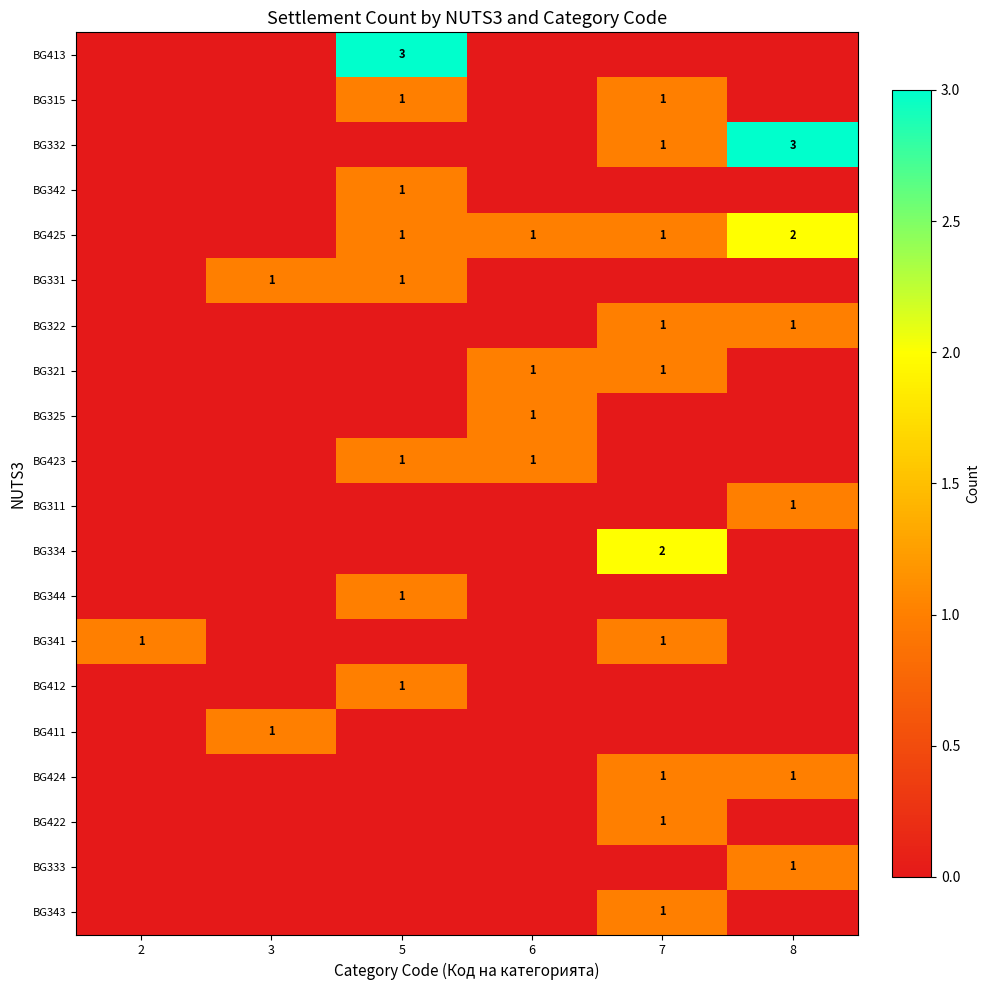

The BG334 series shows 3 at 7. True or false?

False